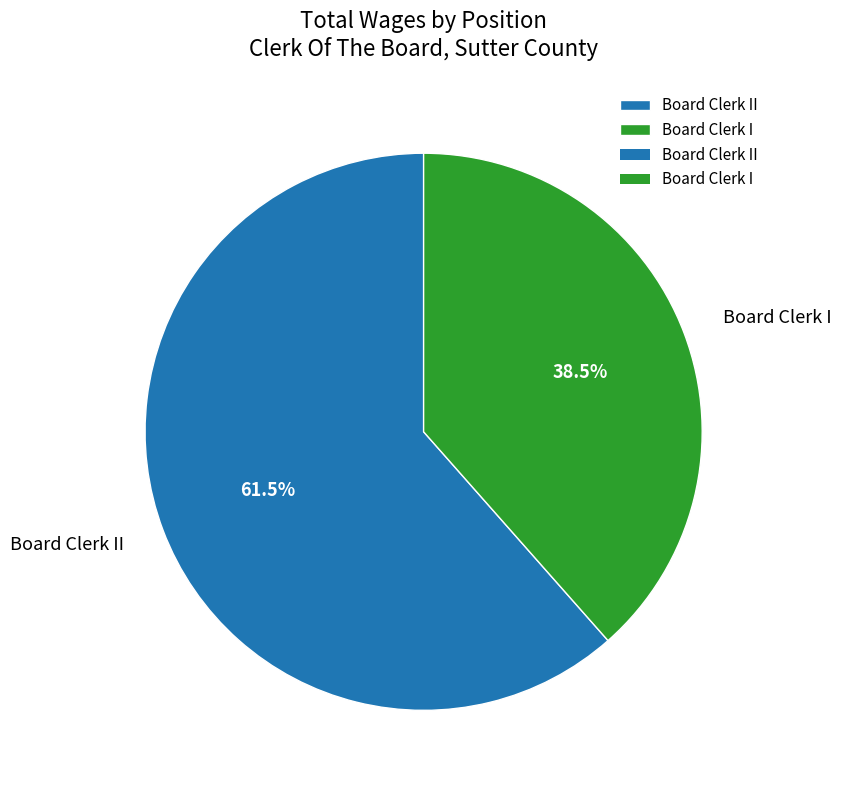

True or false: Board Clerk I accounts for 32% of the total.

False